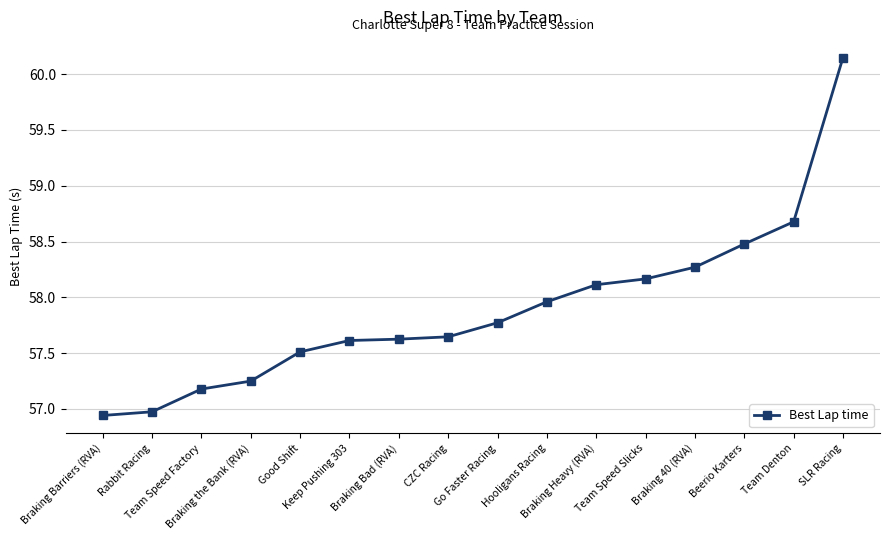

What is the sum of all values?

926.3